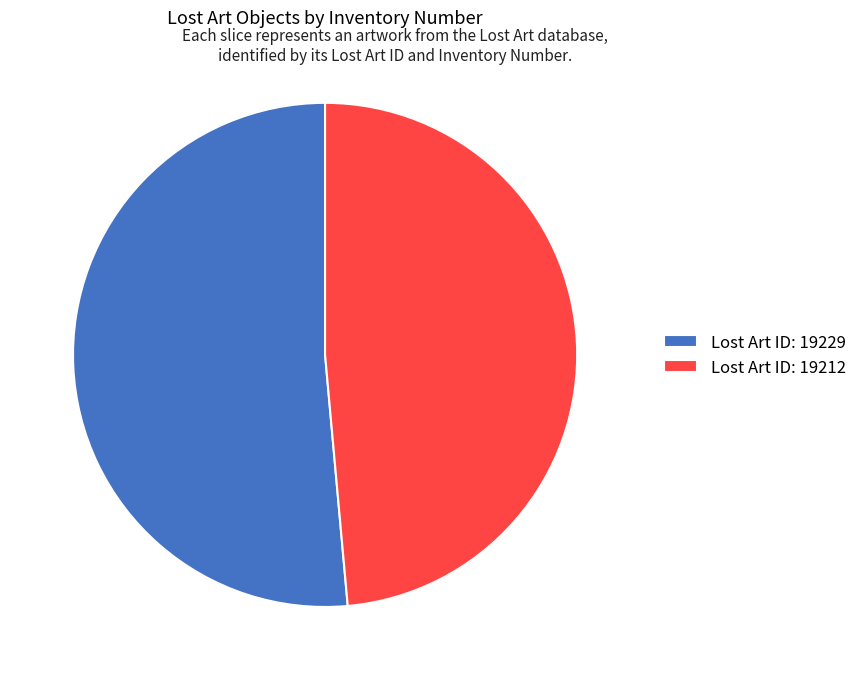

Which slice is the largest?

Lost Art ID: 19229